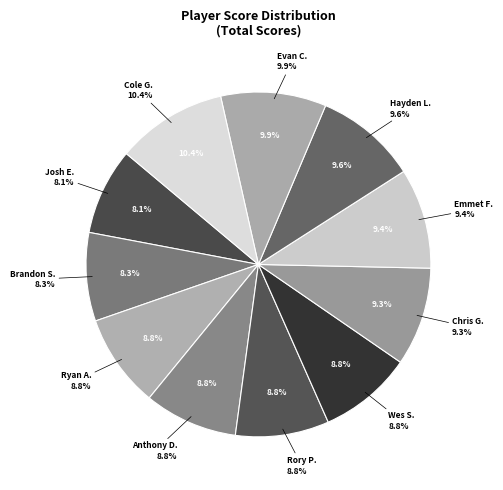

Is Emmet Francis the majority of the pie?

No